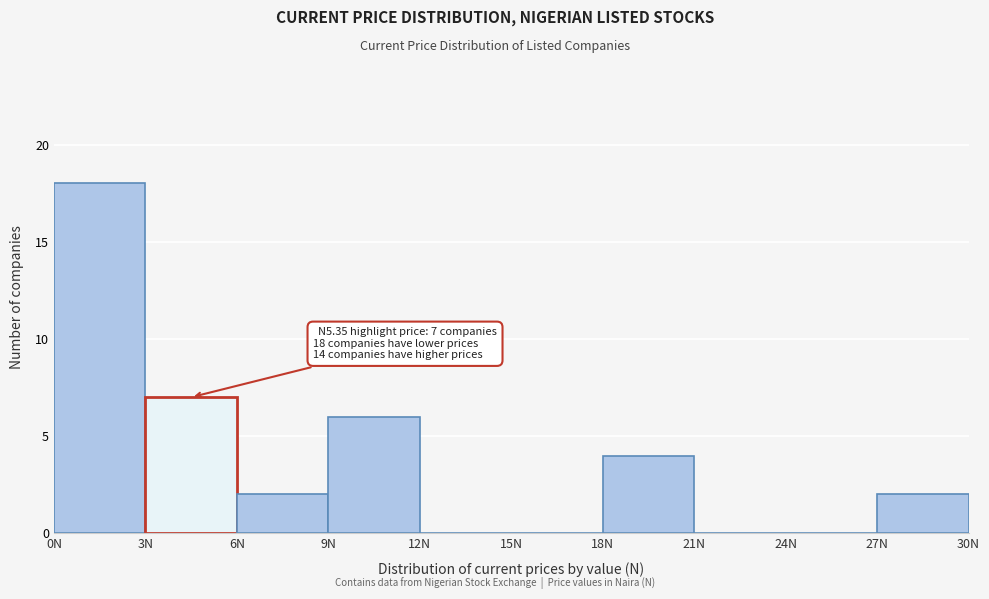

Over which range of the x-axis is the bar tallest?

0 to 3